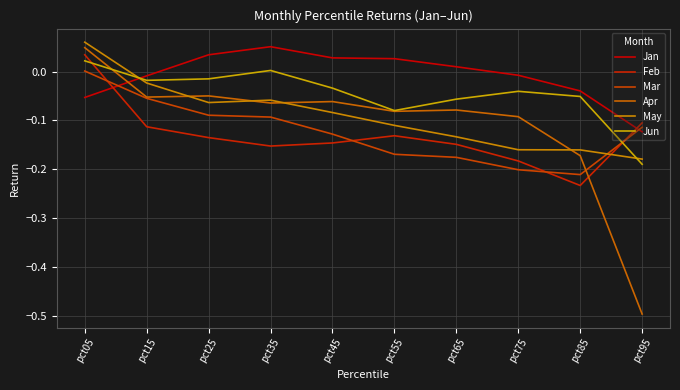

At how many categories does at least one series exceed 0?

6